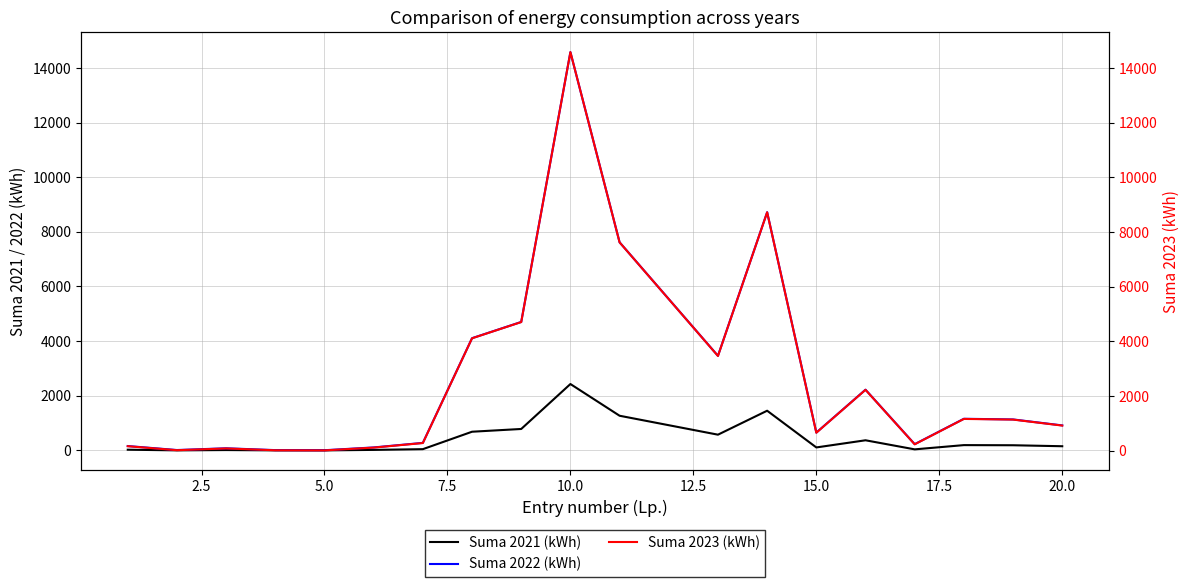

True or false: Suma 2022 (kWh) and Suma 2023 (kWh) cross at least once.

False